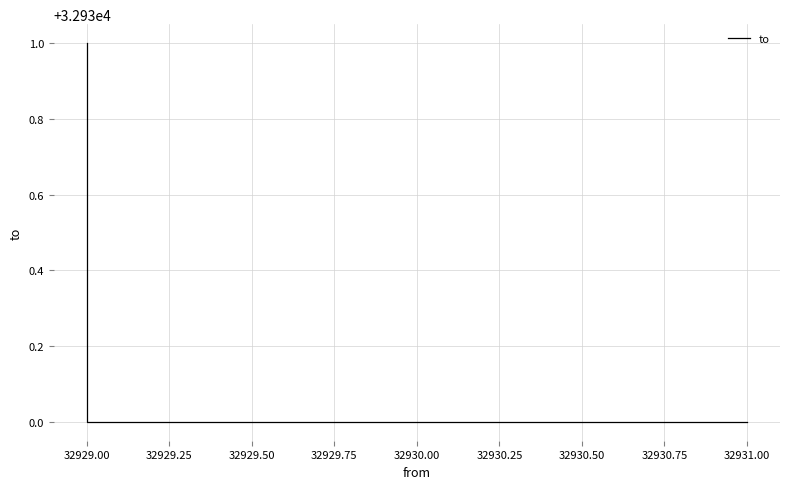

Does the chart display data point markers on the line(s)?

No